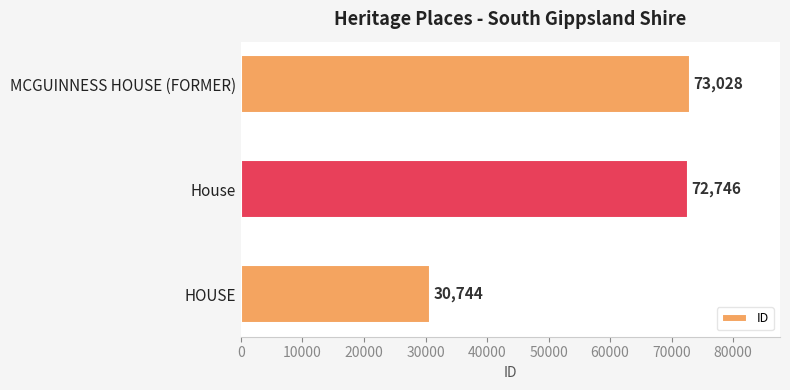

The chart shows a value of 73028 at MCGUINNESS HOUSE (FORMER). True or false?

True